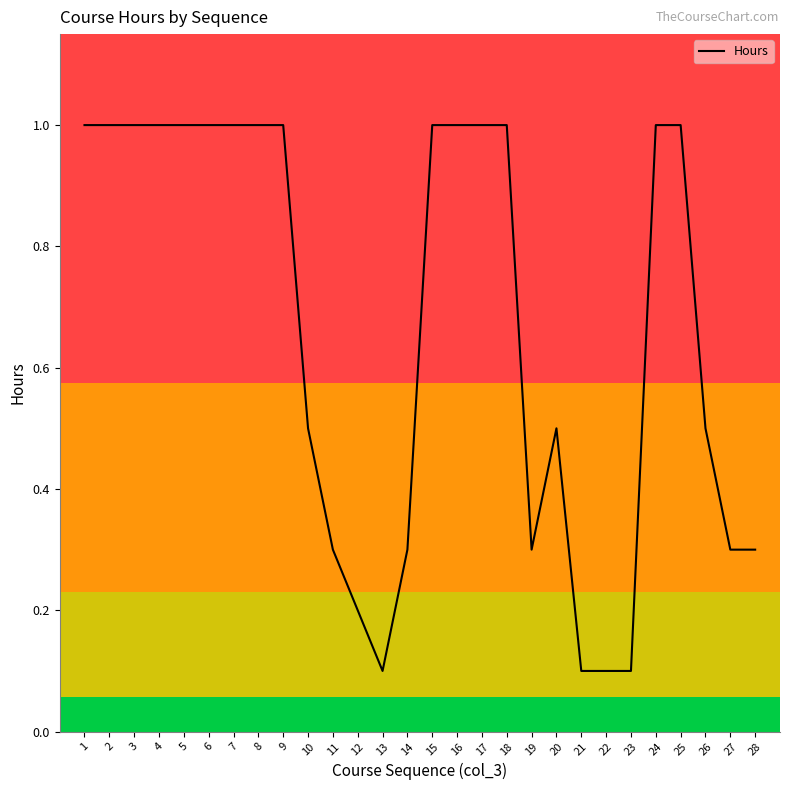

What is the maximum value shown in the chart?

1.0